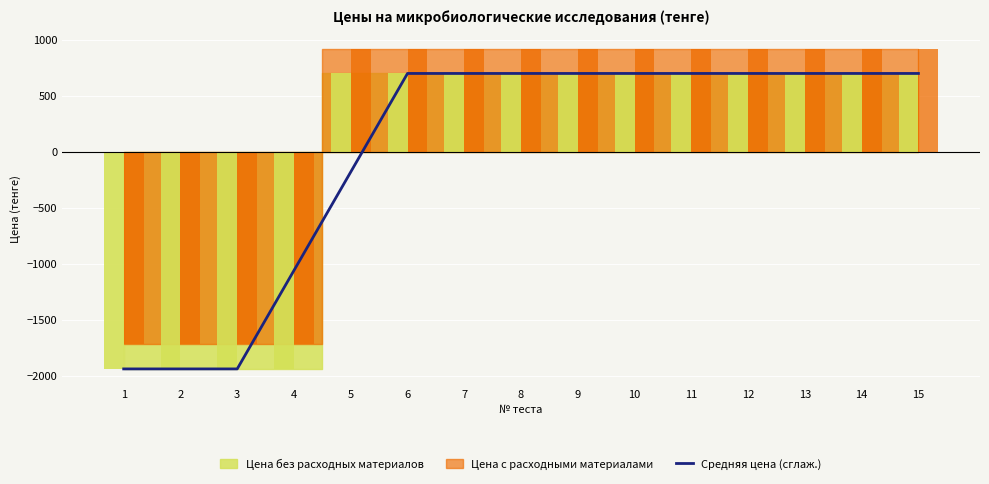

What is the value of the 11th bar from the left?

704